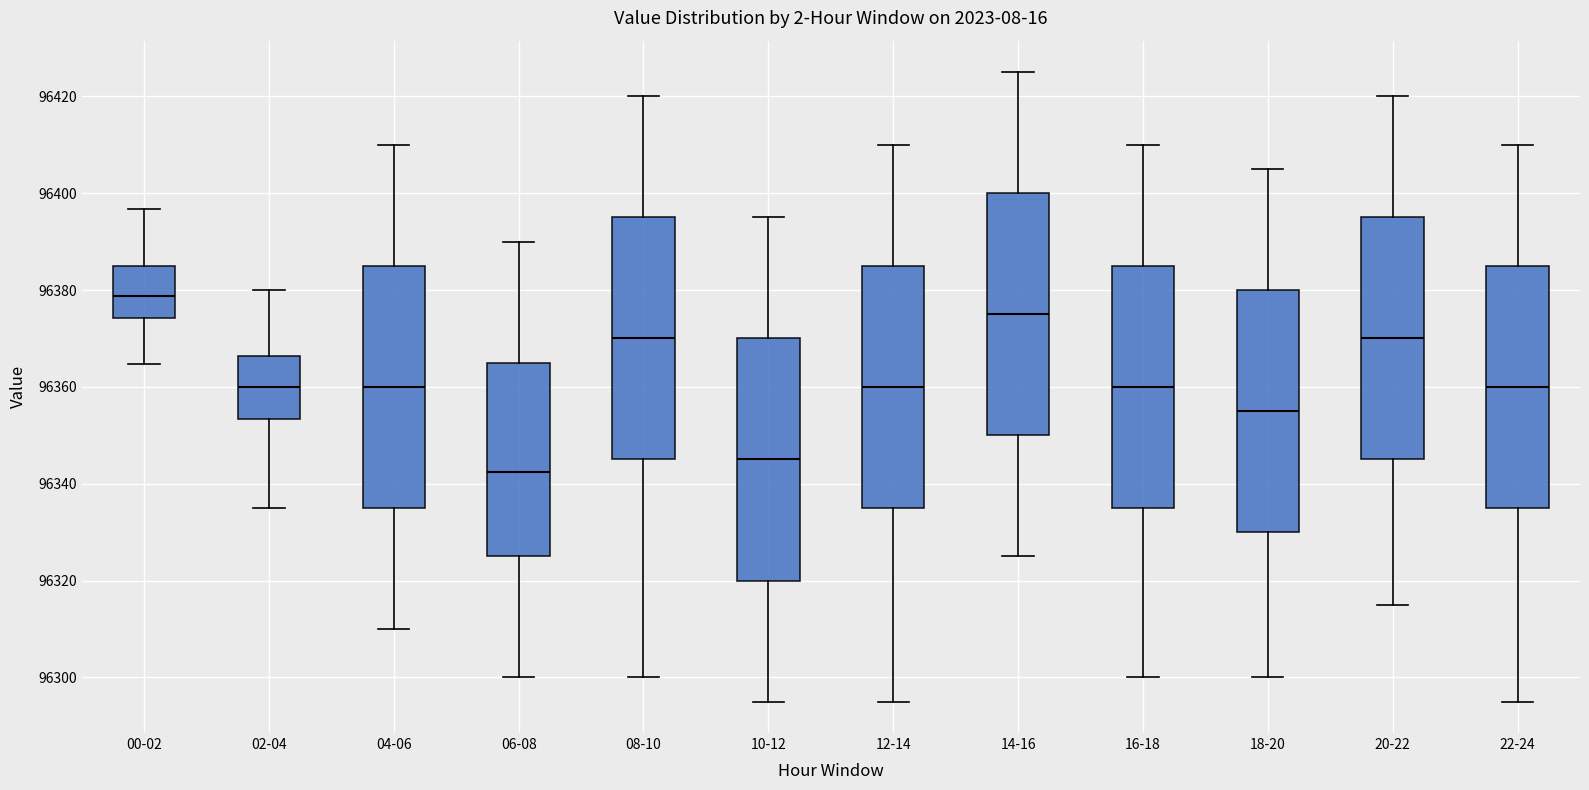

Reading left to right, transcribe this box plot: for each box, give where its median line is, the range the box spans, and where its two whiskers end, as read against the y-axis. The values are not printed on the chart, so give them approximately, as read against the axis.

00-02: median 96378, box 96374 to 96384, whiskers 96364 to 96396
02-04: median 96360, box 96354 to 96366, whiskers 96336 to 96380
04-06: median 96360, box 96336 to 96386, whiskers 96310 to 96410
06-08: median 96342, box 96326 to 96366, whiskers 96300 to 96390
08-10: median 96370, box 96346 to 96396, whiskers 96300 to 96420
10-12: median 96346, box 96320 to 96370, whiskers 96296 to 96396
12-14: median 96360, box 96336 to 96386, whiskers 96296 to 96410
14-16: median 96376, box 96350 to 96400, whiskers 96326 to 96426
16-18: median 96360, box 96336 to 96386, whiskers 96300 to 96410
18-20: median 96356, box 96330 to 96380, whiskers 96300 to 96406
20-22: median 96370, box 96346 to 96396, whiskers 96316 to 96420
22-24: median 96360, box 96336 to 96386, whiskers 96296 to 96410